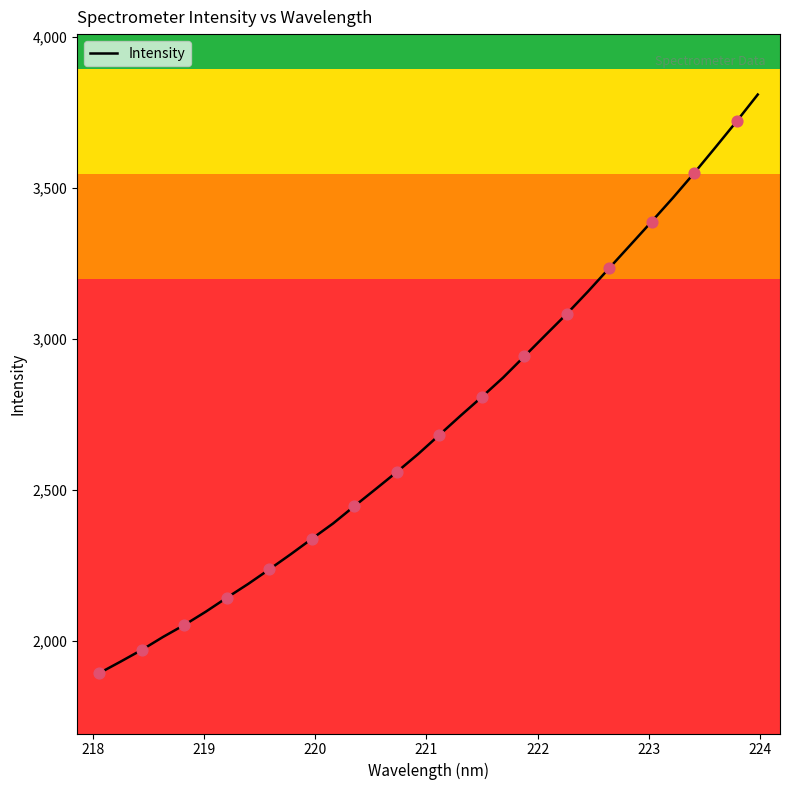

What is the smallest value displayed?

1893.9